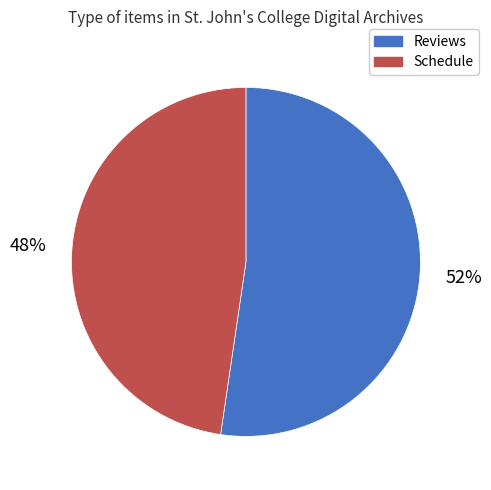

Is there any slice that represents more than half of the pie?

Yes